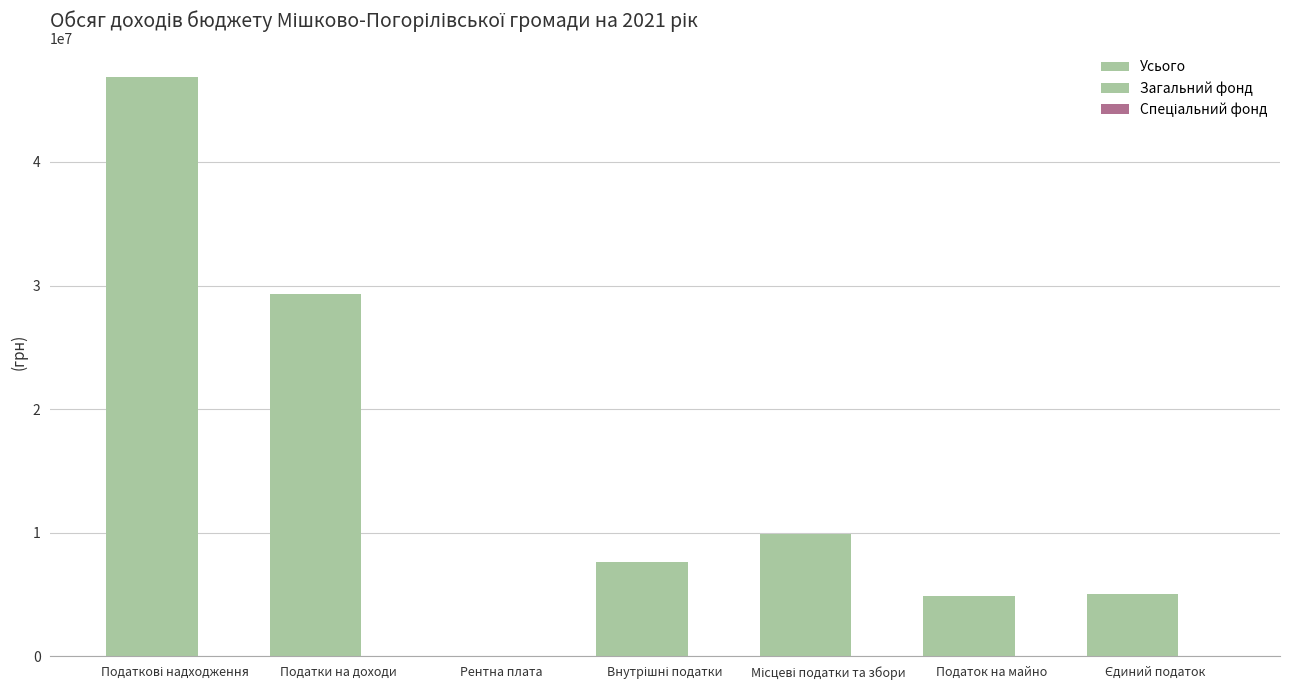

How many categories are shown in the chart?

7